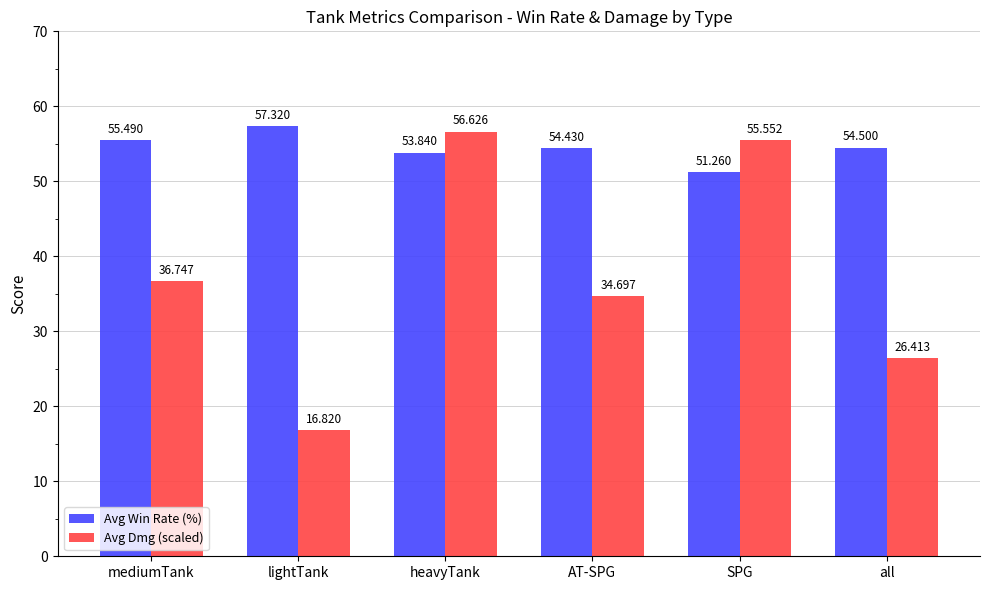

Rank the series by their average value, from highest to lowest.

Avg Win Rate (%), Avg Dmg (scaled)